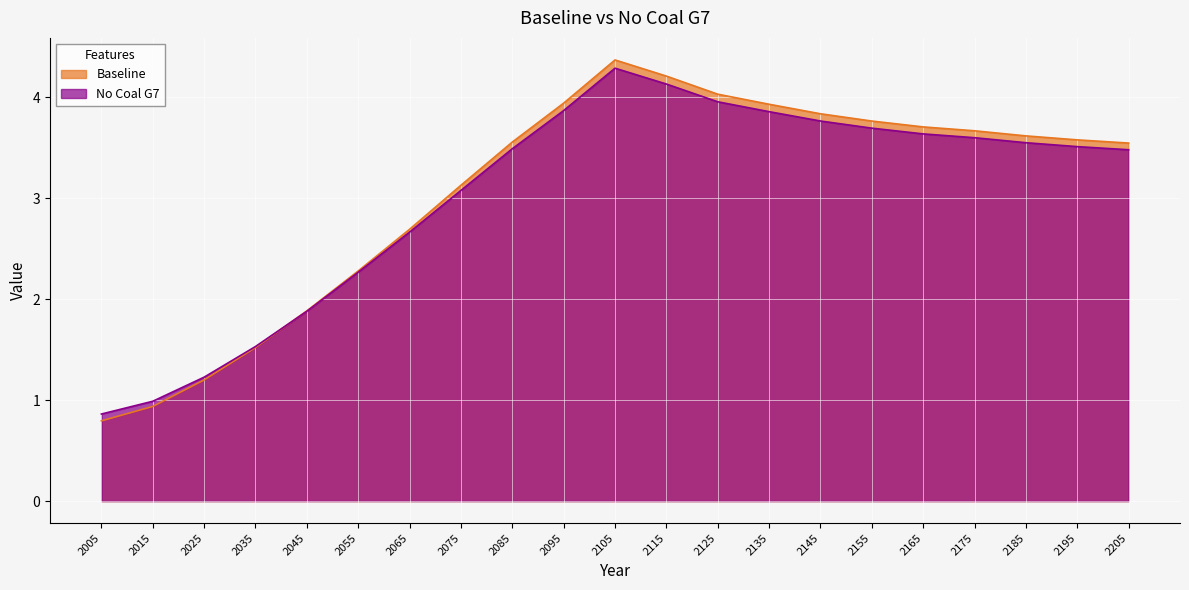

At which label does No Coal G7 reach its minimum?

2005